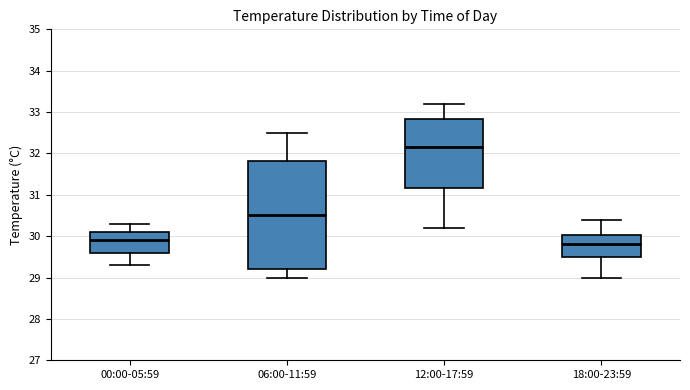

Reading left to right, read every box against the y-axis: the position of its median line, the range the box covers, and the ends of its whiskers. The values are not printed on the chart, so give them approximately, as read against the axis.

00:00-05:59: median 29.9, box 29.6 to 30.1, whiskers 29.3 to 30.3
06:00-11:59: median 30.5, box 29.2 to 31.8, whiskers 29.0 to 32.5
12:00-17:59: median 32.2, box 31.2 to 32.8, whiskers 30.2 to 33.2
18:00-23:59: median 29.8, box 29.5 to 30.0, whiskers 29.0 to 30.4